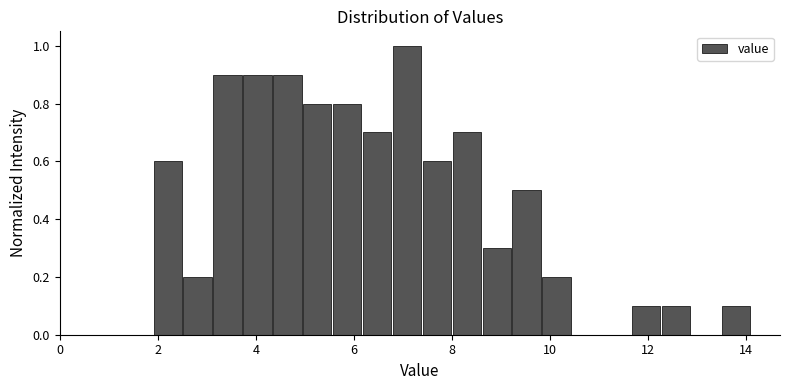

Read against the x-axis, roughly where is the centre of the tallest bar?

7.0